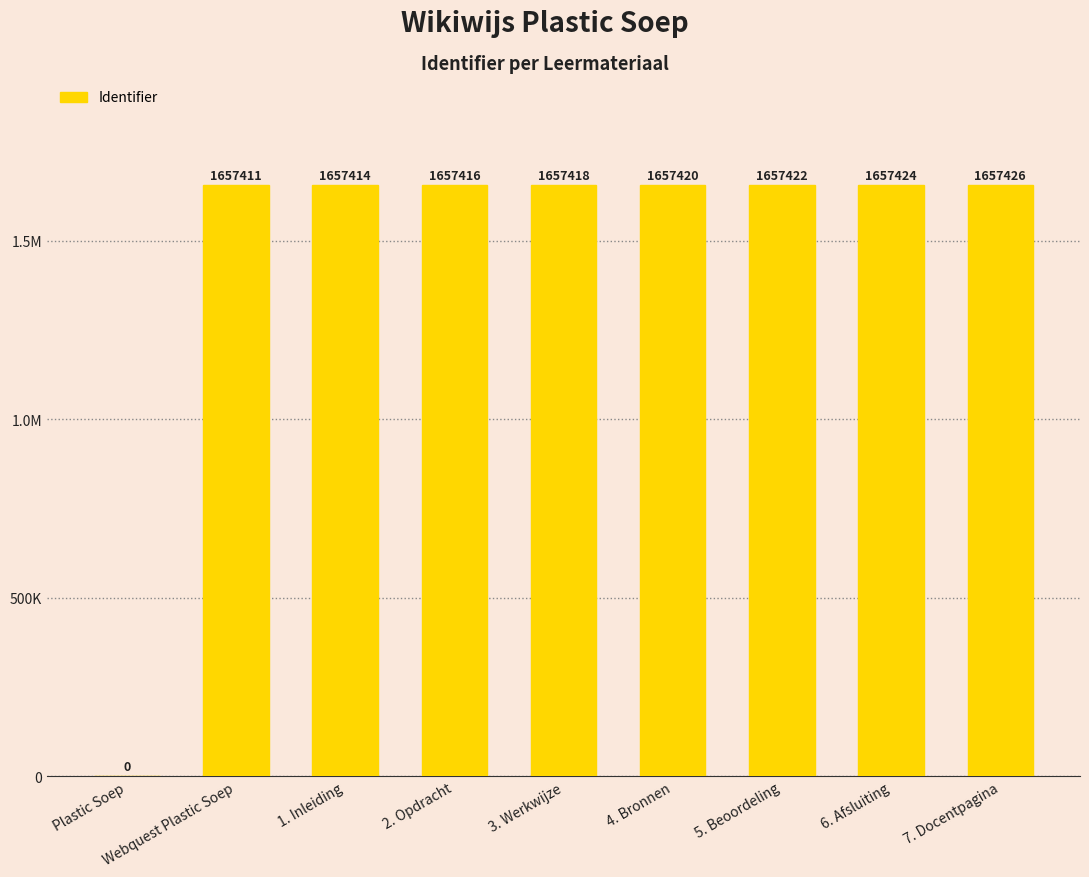

Rank the categories by value from highest to lowest.

7. Docentpagina, 6. Afsluiting, 5. Beoordeling, 4. Bronnen, 3. Werkwijze, 2. Opdracht, 1. Inleiding, Webquest Plastic Soep, Plastic Soep